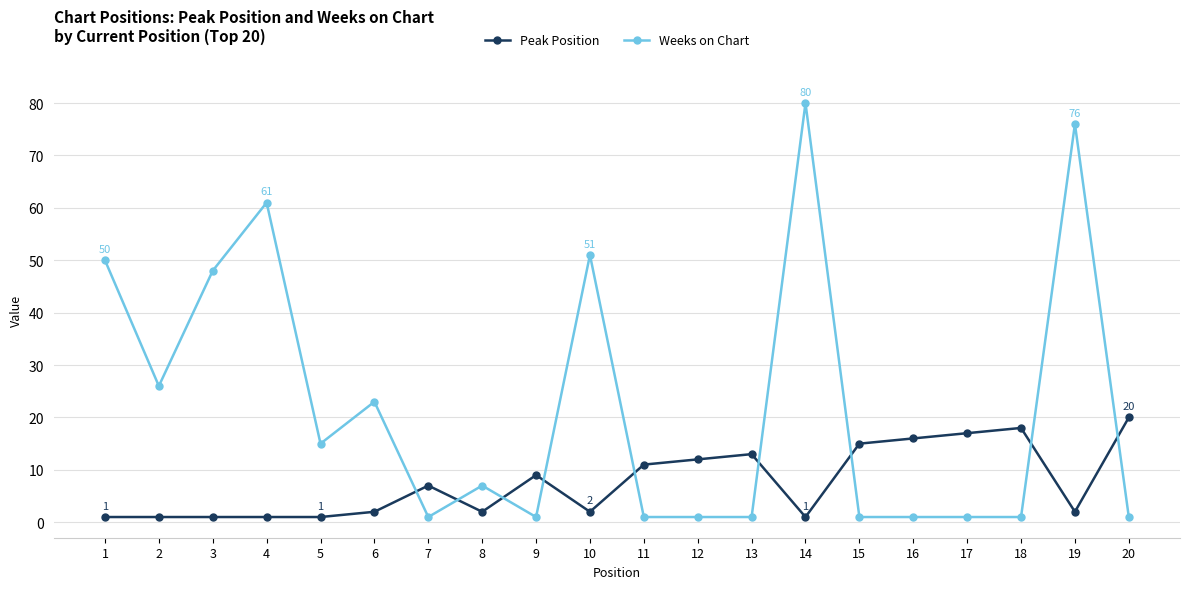

Rank the series by their average value, from highest to lowest.

Weeks on Chart, Peak Position